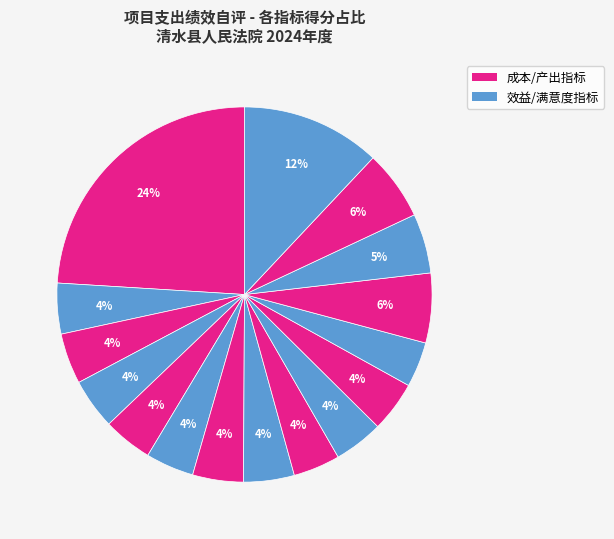

How many slices are in this pie chart?

16